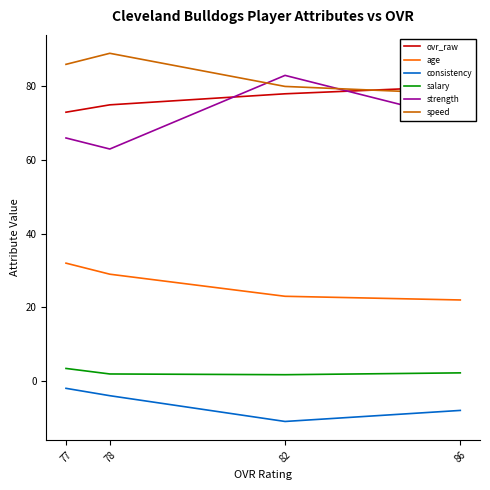

Reading left to right, what are all the values shown in this chart?

ovr_raw: 86=80.0	82=78.0	78=75.0	77=73.0
age: 86=22.0	82=23.0	78=29.0	77=32.0
consistency: 86=-8.0	82=-11.0	78=-4.0	77=-2.0
salary: 86=2.2	82=1.7	78=1.9	77=3.4
strength: 86=71.0	82=83.0	78=63.0	77=66.0
speed: 86=78.0	82=80.0	78=89.0	77=86.0